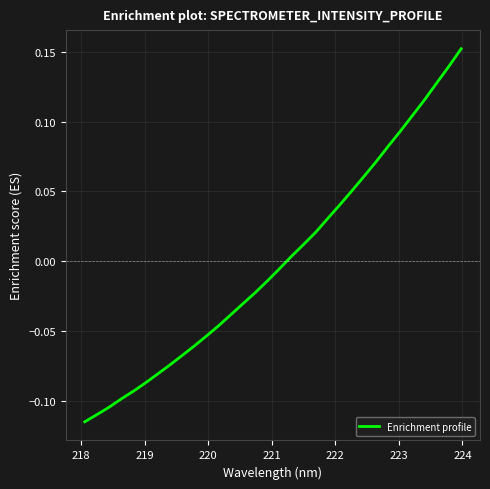

How many values exceed 0?

15